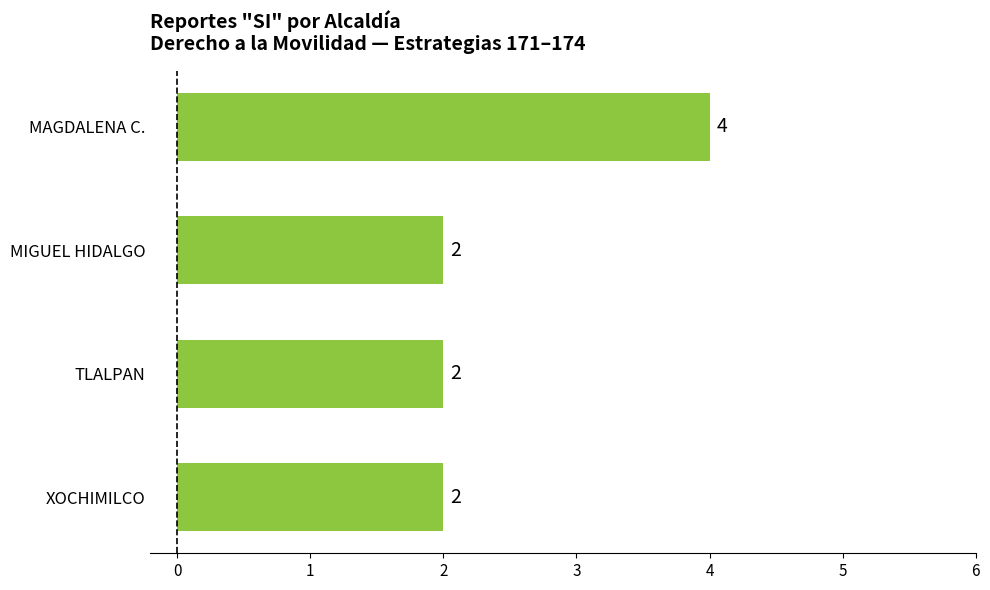

What is the label of the 3rd bar from the bottom?

MIGUEL HIDALGO